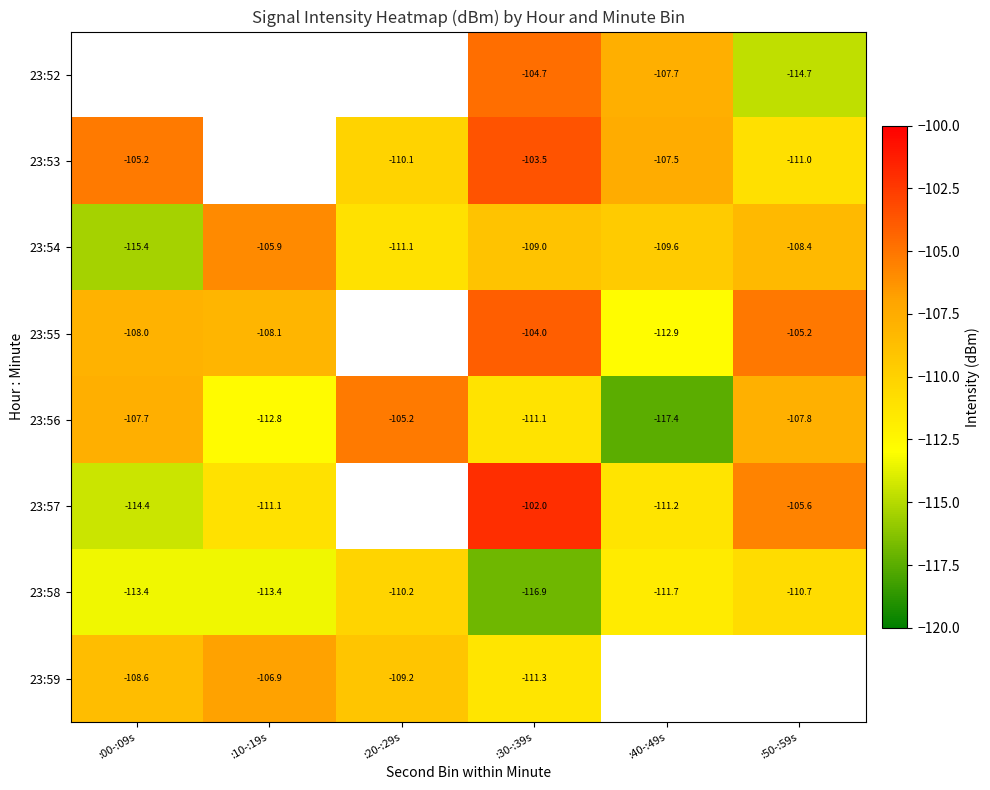

True or false: 23:59 has a value of -26.6 at :20-:29s.

False